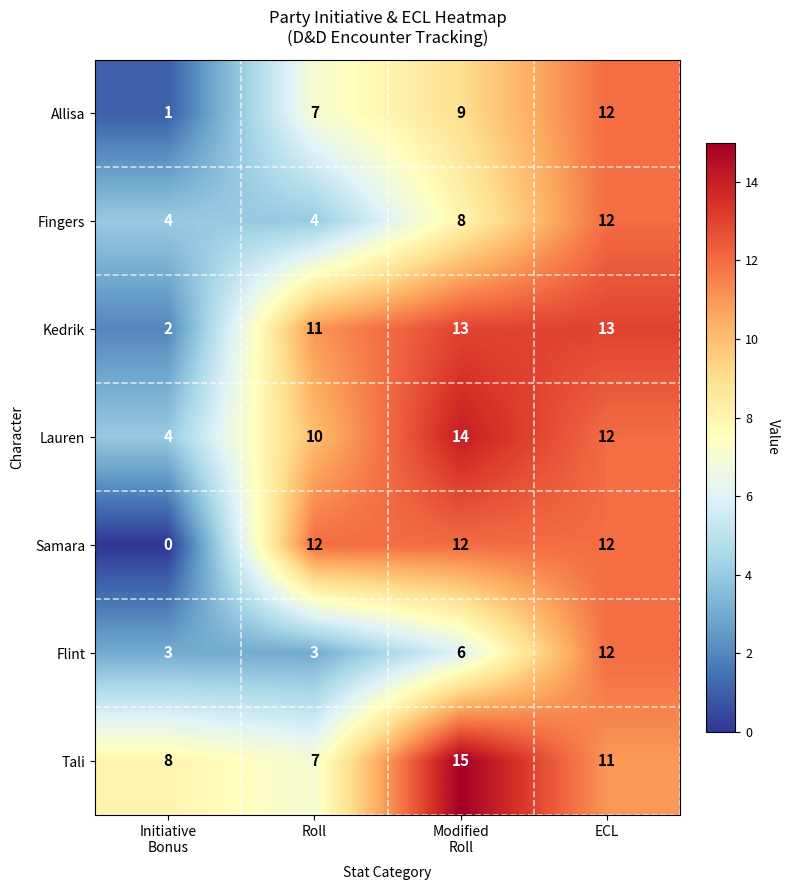

Reading left to right, transcribe all the data shown in this chart.

Allisa: 1	7	9	12
Fingers: 4	4	8	12
Kedrik: 2	11	13	13
Lauren: 4	10	14	12
Samara: 0	12	12	12
Flint: 3	3	6	12
Tali: 8	7	15	11